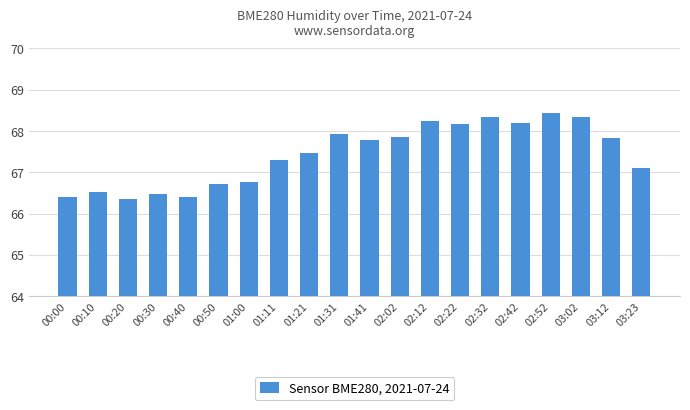

What is the value of the 5th bar from the left?

66.4